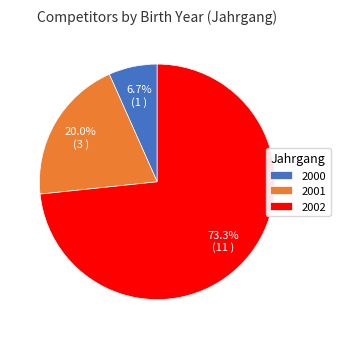

How many segments does this pie chart have?

3